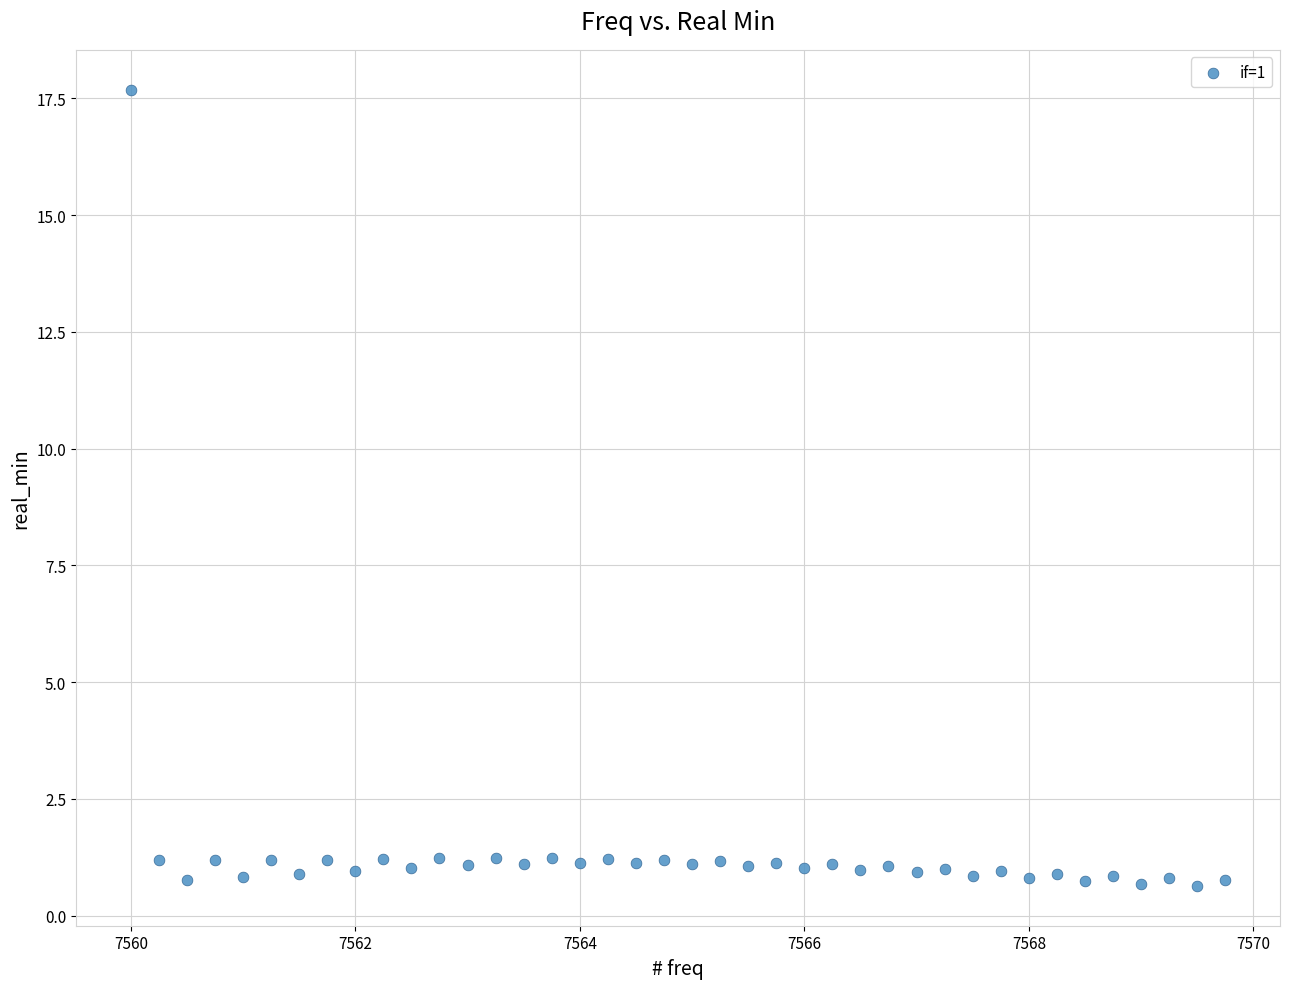

What is the range of Y values (max minus min)?

17.0